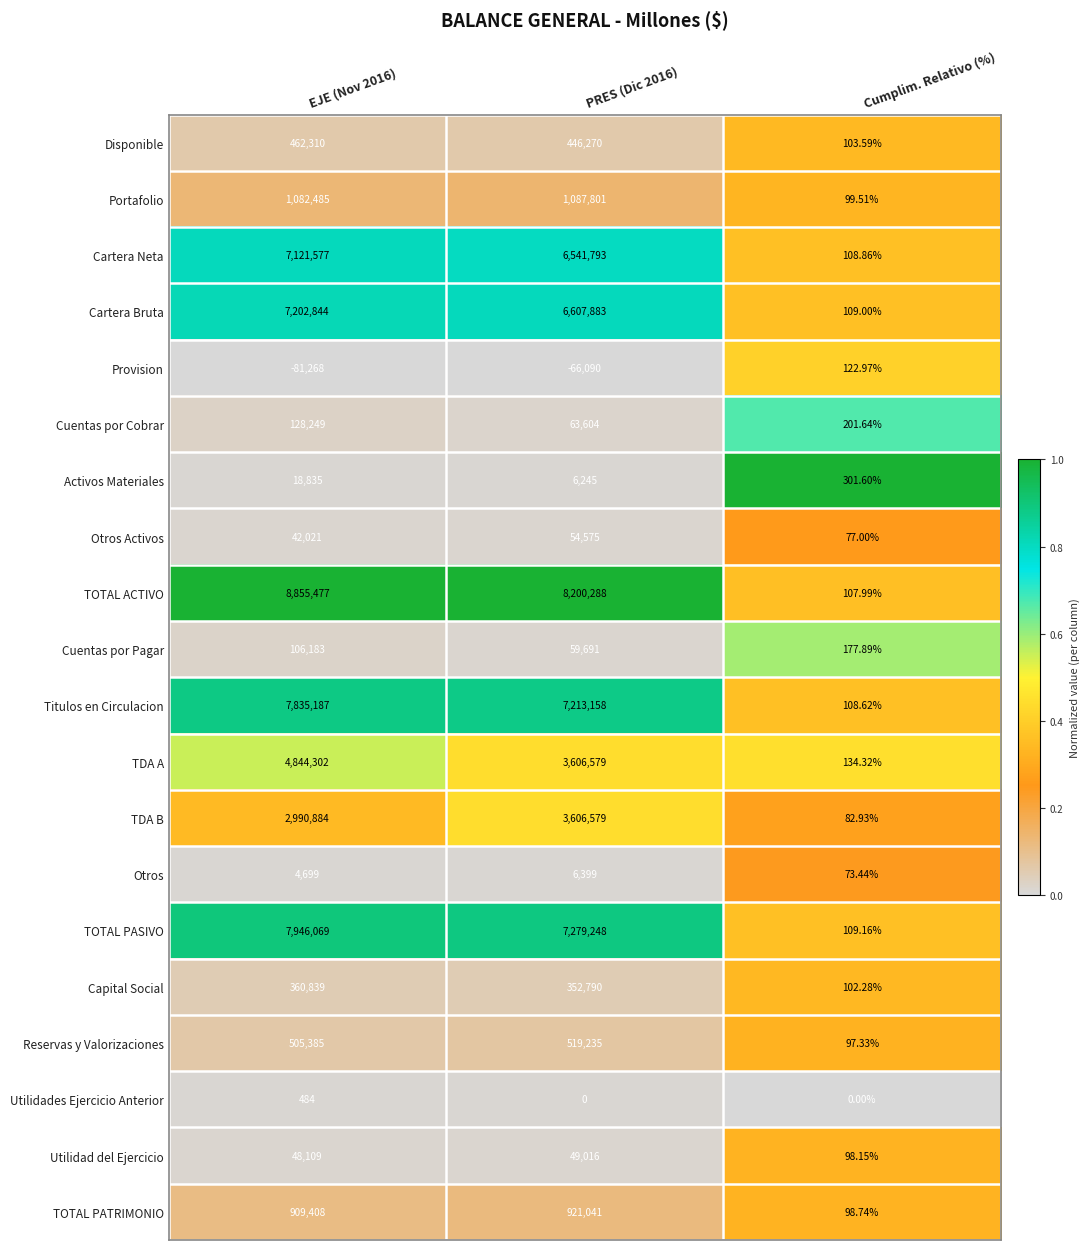

Which category has the lowest value in the Reservas y Valorizaciones series?

Cumplim. Relativo (%)